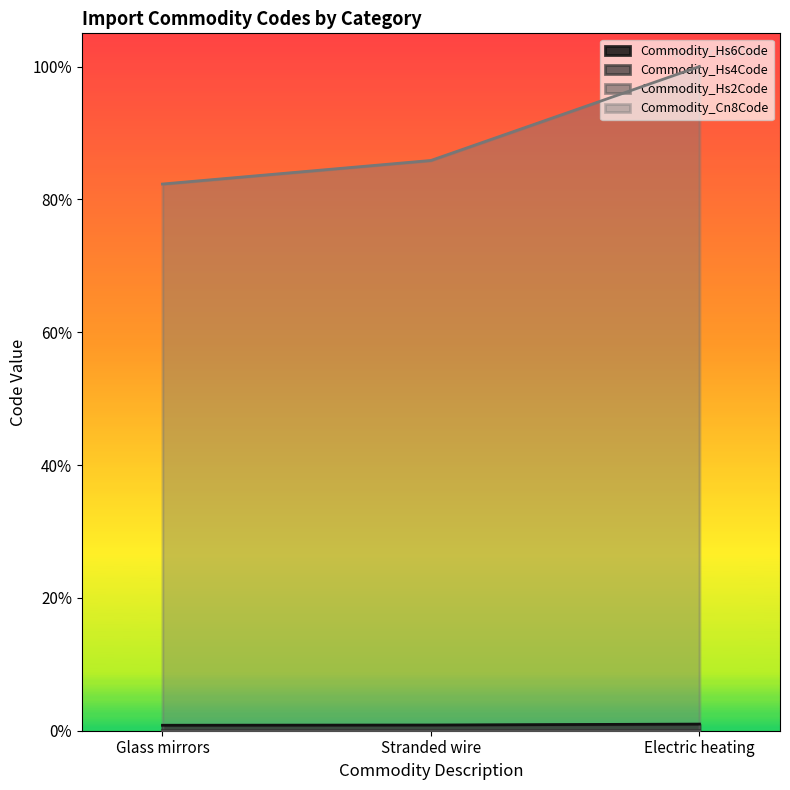

Rank the categories by Commodity_Hs6Code value from lowest to highest.

Glass mirrors, Stranded wire, Electric heating